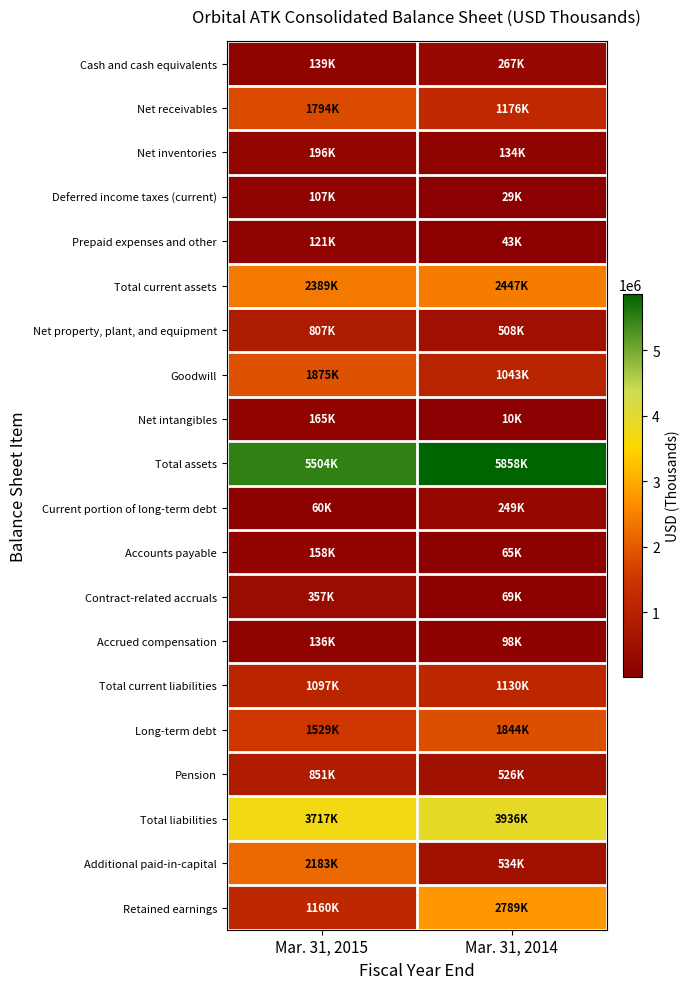

Which series changed the most between Mar. 31, 2015 and Mar. 31, 2014?

Additional paid-in-capital